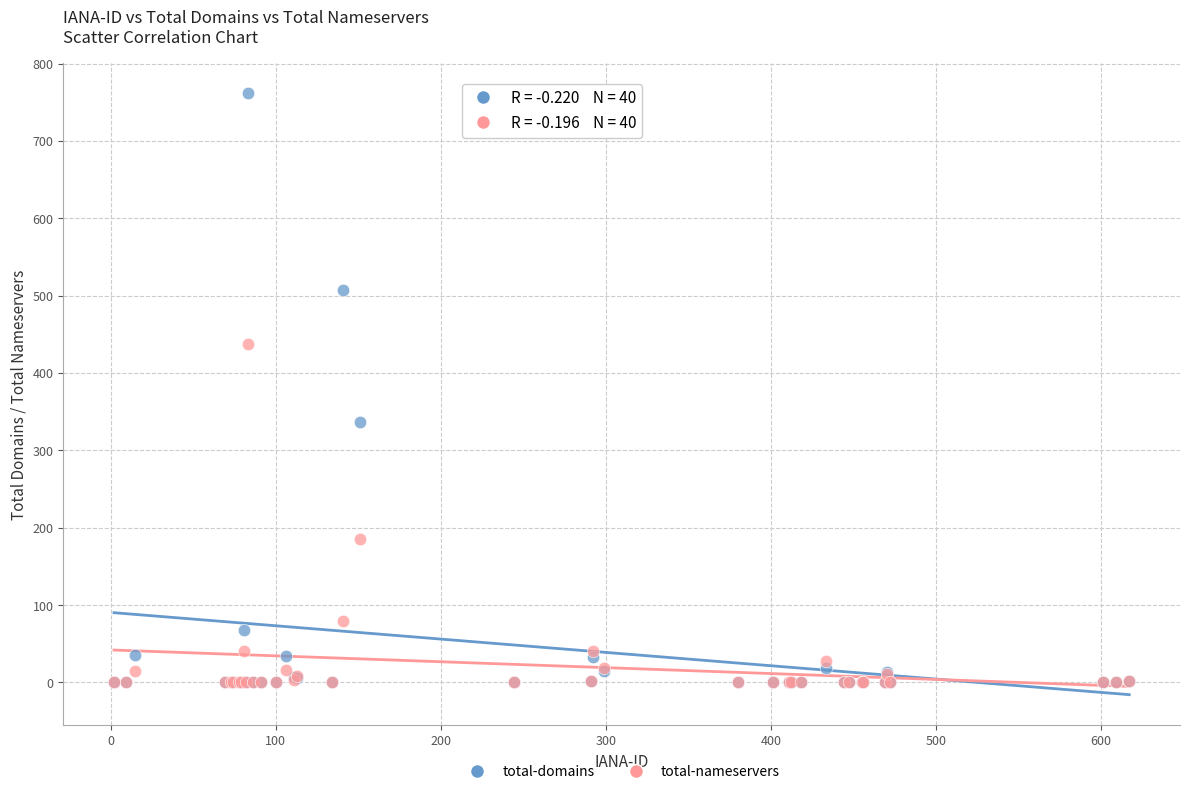

In the total-domains series, what Y value is closest to 381?

336